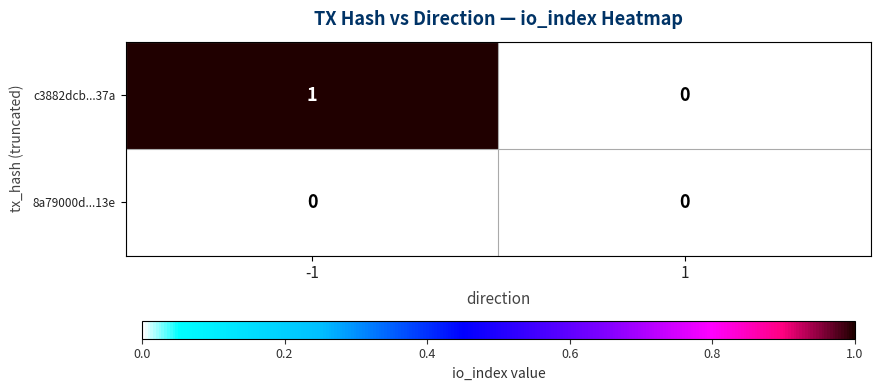

List the series in order of their overall mean, highest first.

c3882dcb...37a, 8a79000d...13e